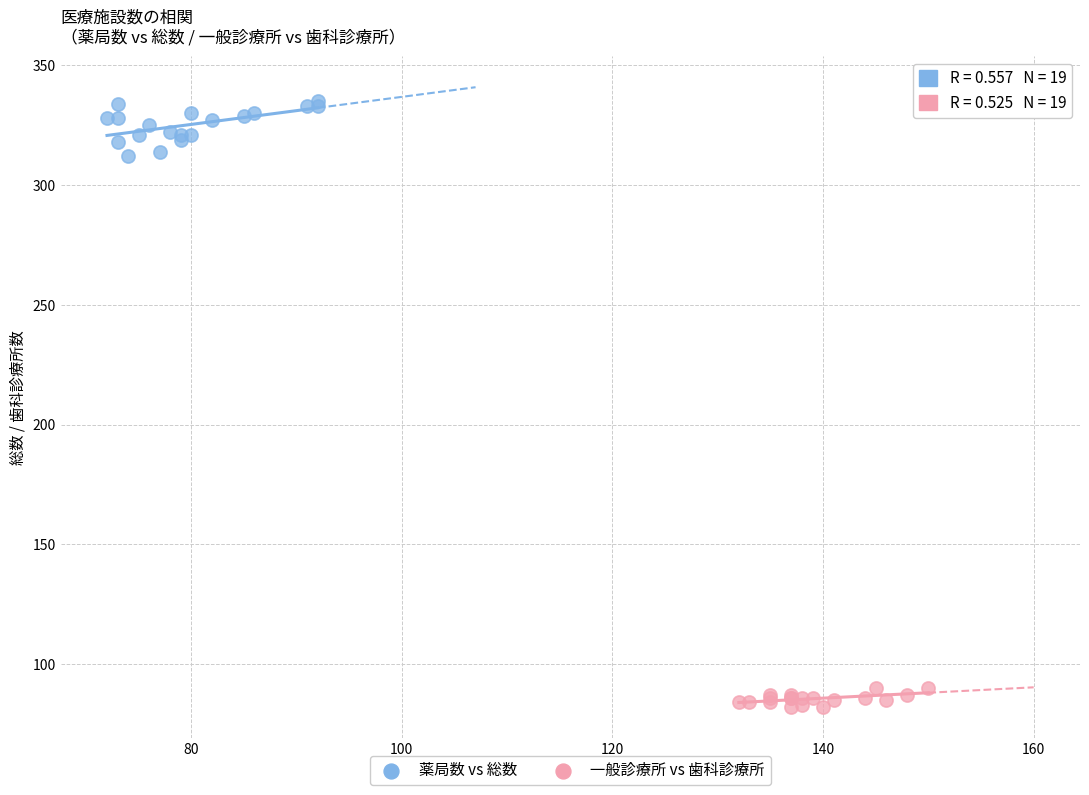

Which series contains the highest Y value?

薬局数 vs 総数